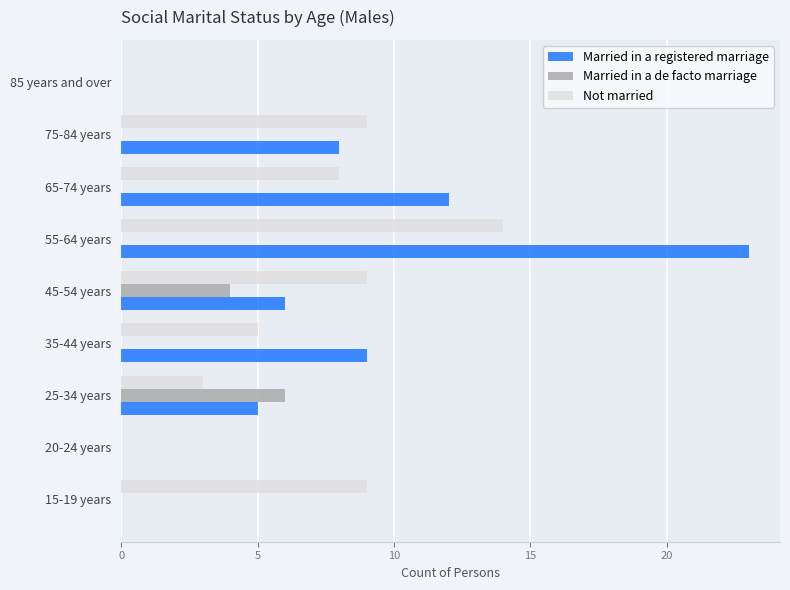

True or false: Married in a registered marriage has a value of 3 at 65-74 years.

False